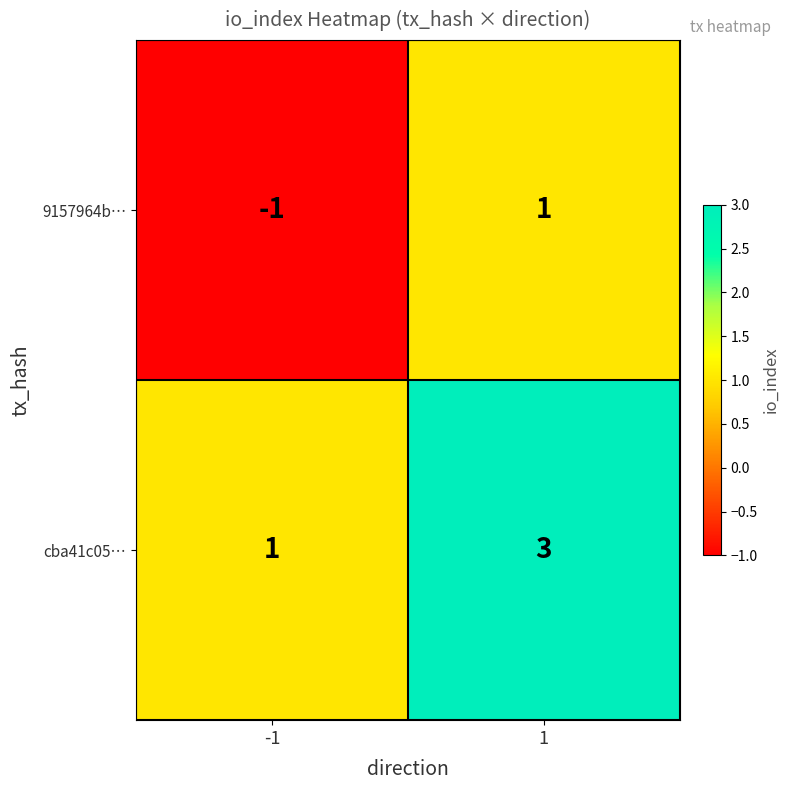

The 9157964b… series shows 0 at -1. True or false?

False